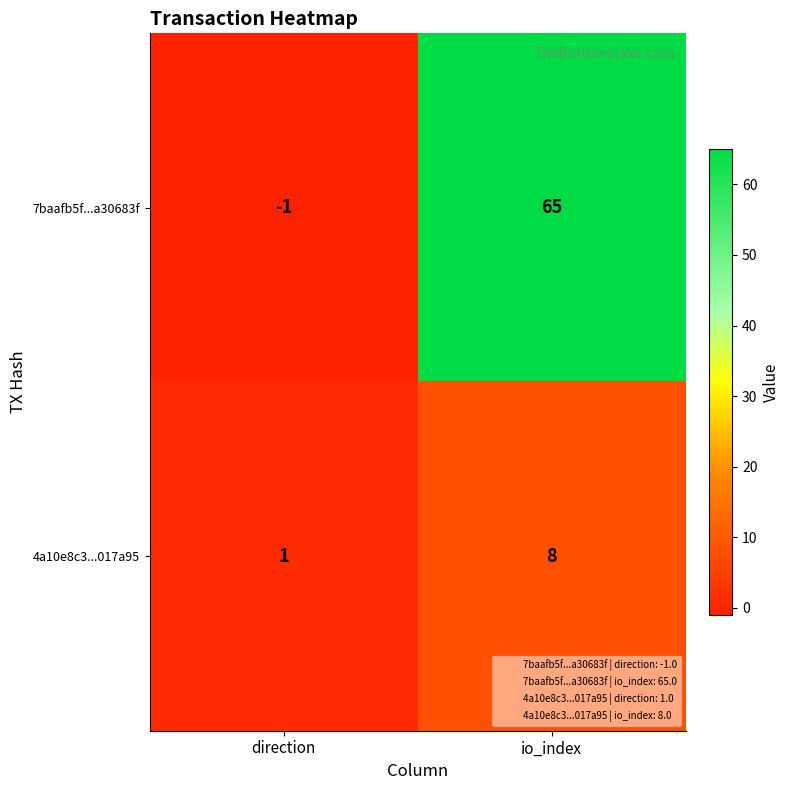

At how many categories does at least one series exceed 49?

1